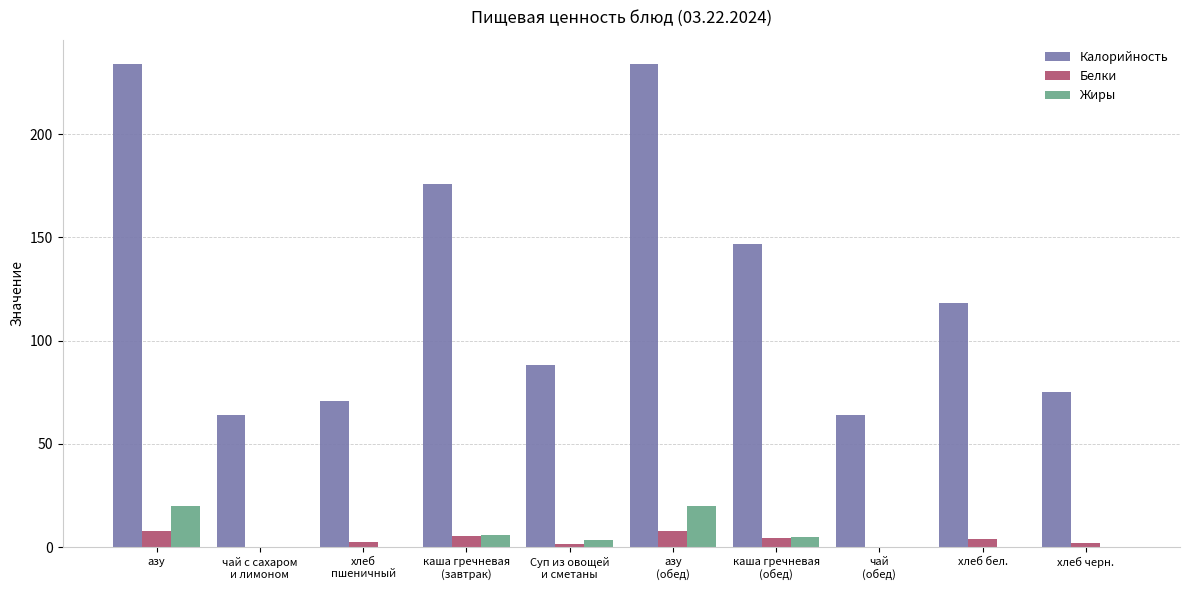

Which series has the largest total across all categories?

Калорийность